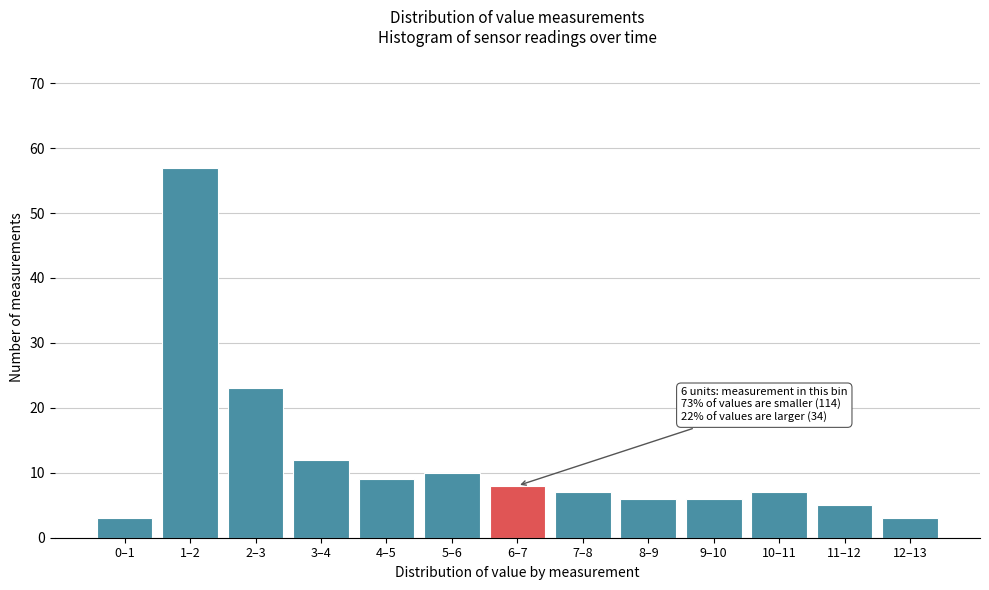

Reading left to right, list all the values displayed in this chart.

0–1=3	1–2=57	2–3=23	3–4=12	4–5=9	5–6=10	6–7=8	7–8=7	8–9=6	9–10=6	10–11=7	11–12=5	12–13=3